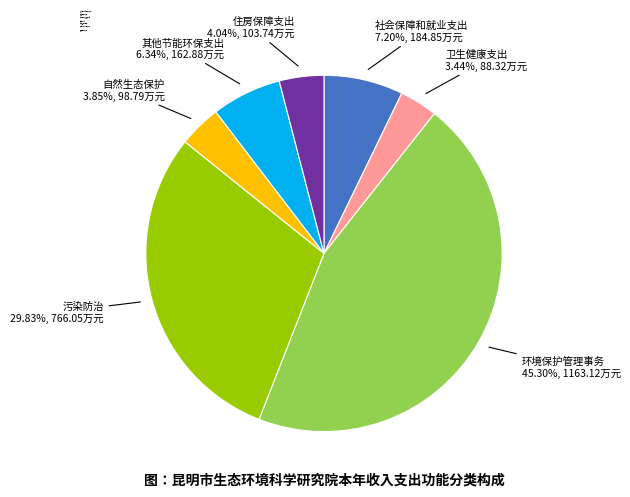

The 住房保障支出 slice represents 4% of the pie. True or false?

True